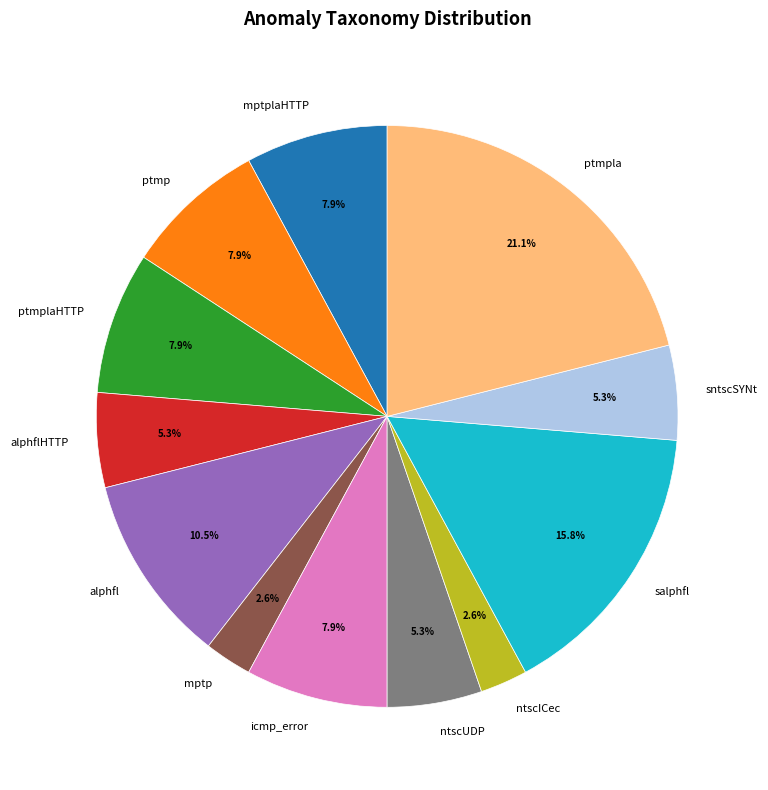

To the nearest percent, what is the difference between the mptplaHTTP and ptmpla slice percentages?

13%